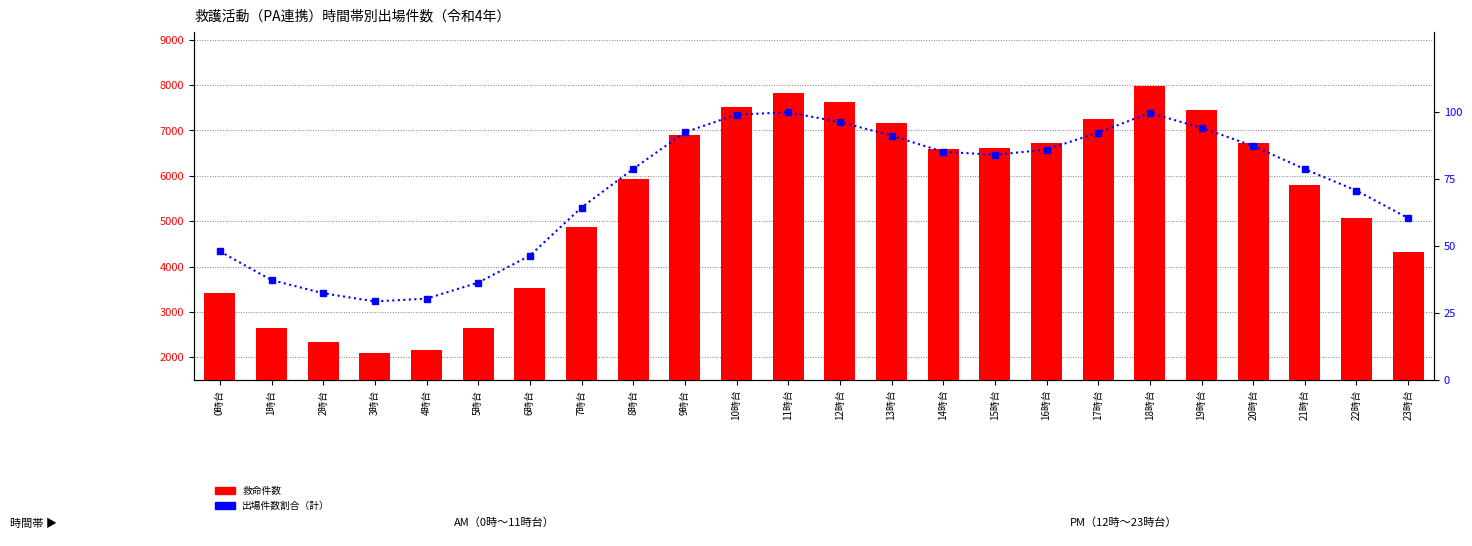

At which label does 救命 reach its minimum?

3時台